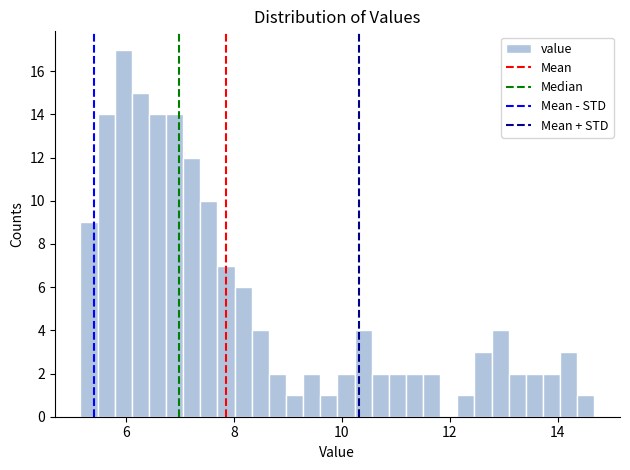

Read against the x-axis, roughly where is the centre of the tallest bar?

6.0